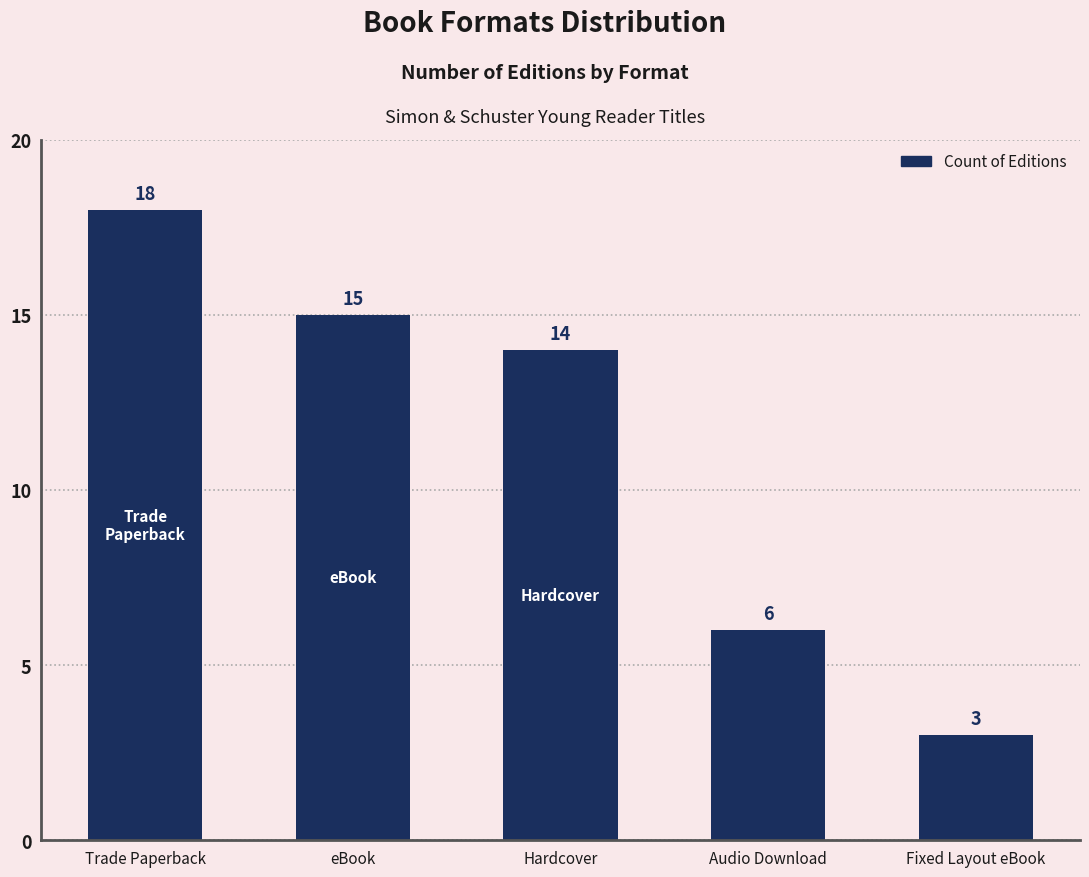

What is the difference between the maximum and second lowest values?

12